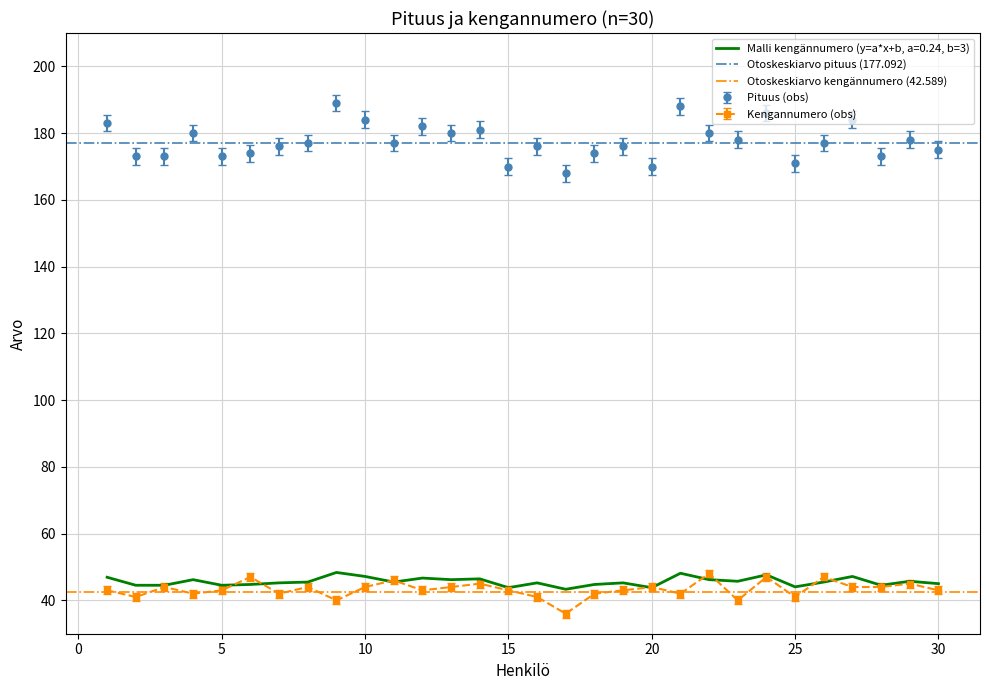

The value of Malli kengännumero (y=a*x+b, a=0.24, b=3) at 5 is 10.3. True or false?

False